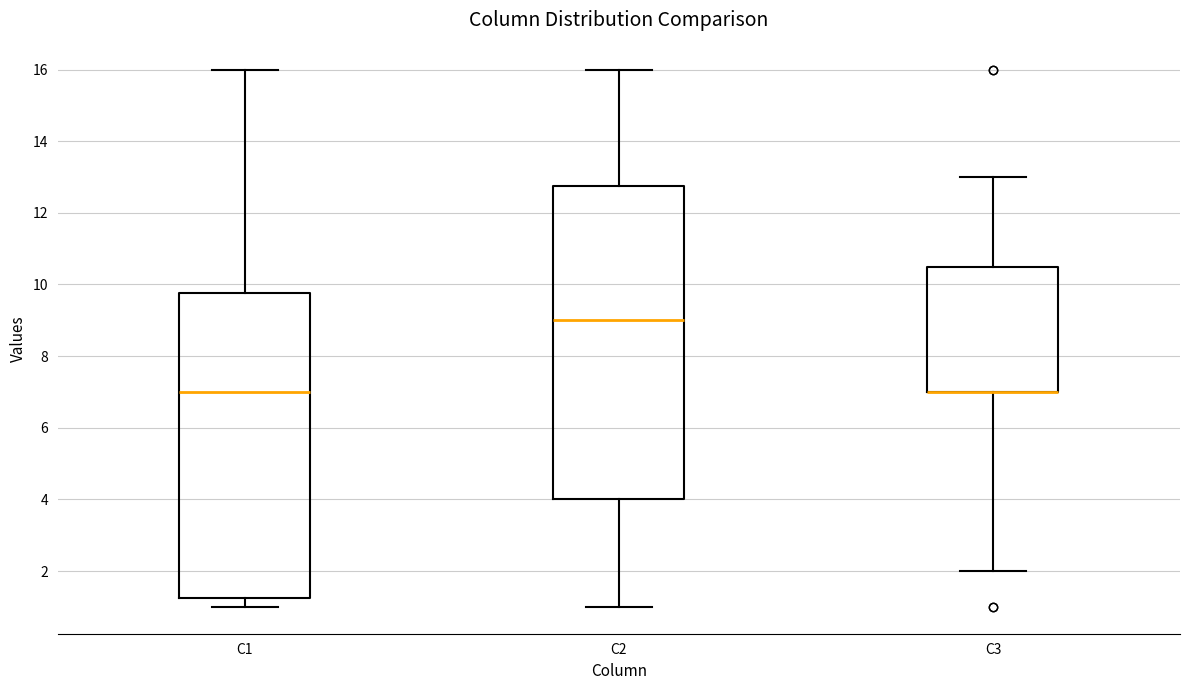

Comparing the boxes themselves (not the whiskers), which one is the tallest?

C2